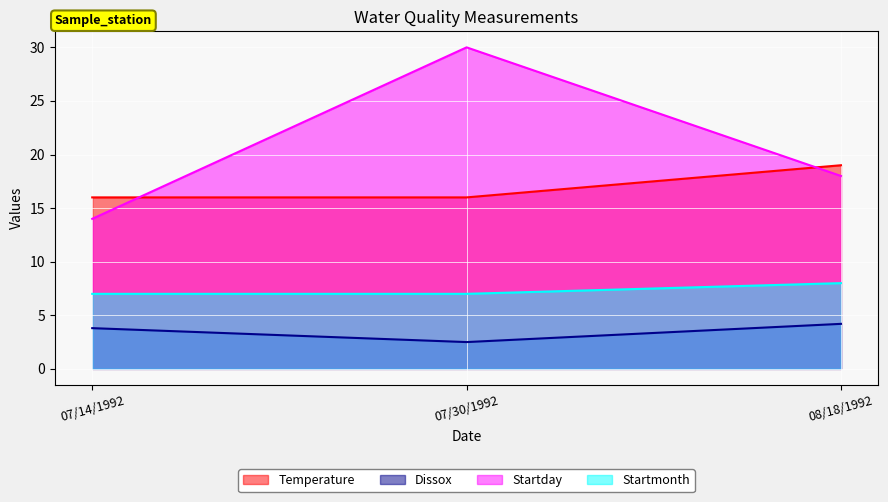

How many Startday values are between 14 and 30?

3